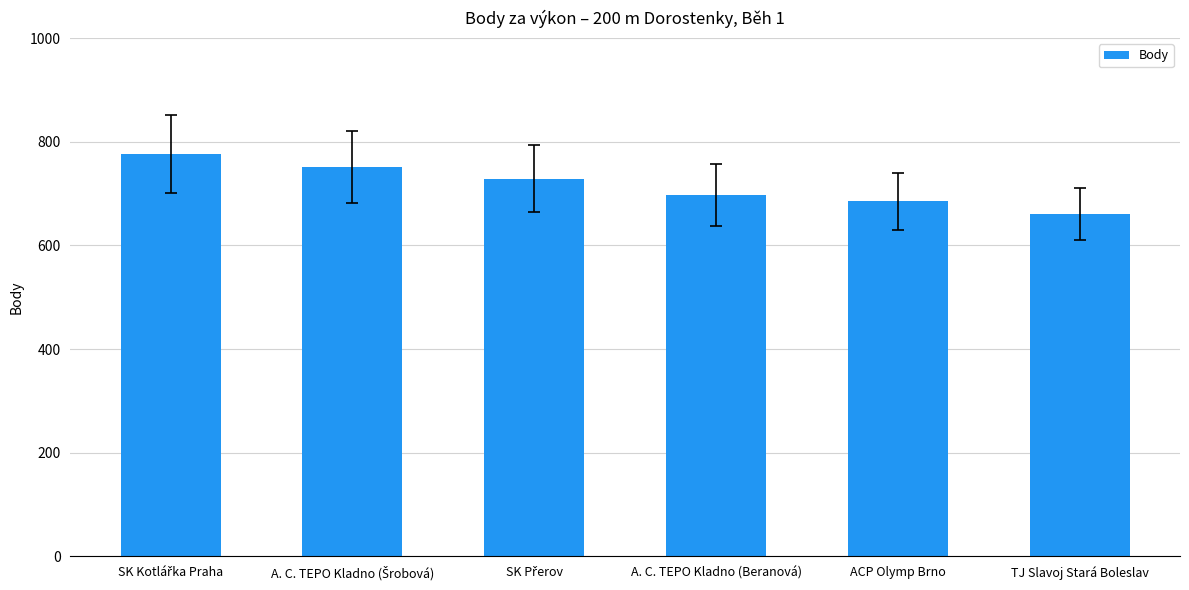

What is the change in value from ACP Olymp Brno to TJ Slavoj Stará Boleslav?

-24